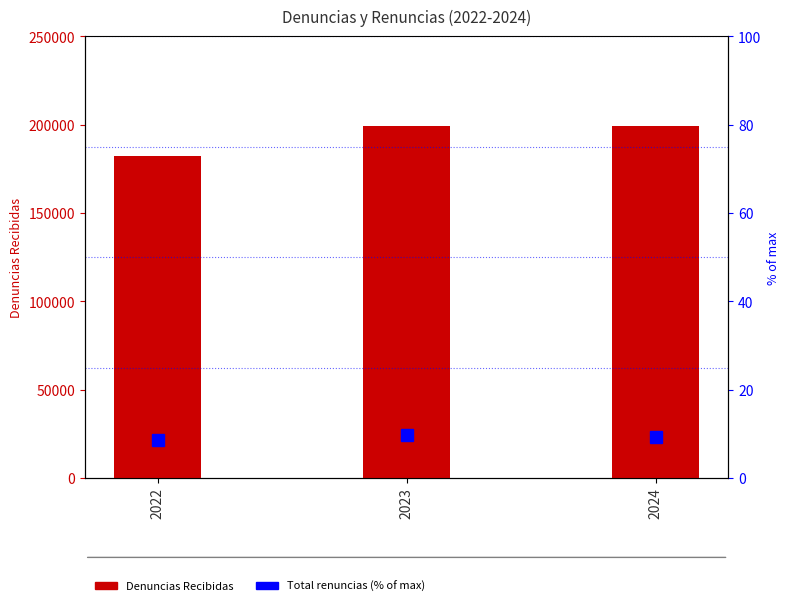

What is the value of the Denuncias Recibidas bar at the 3rd from the left?

199094.0